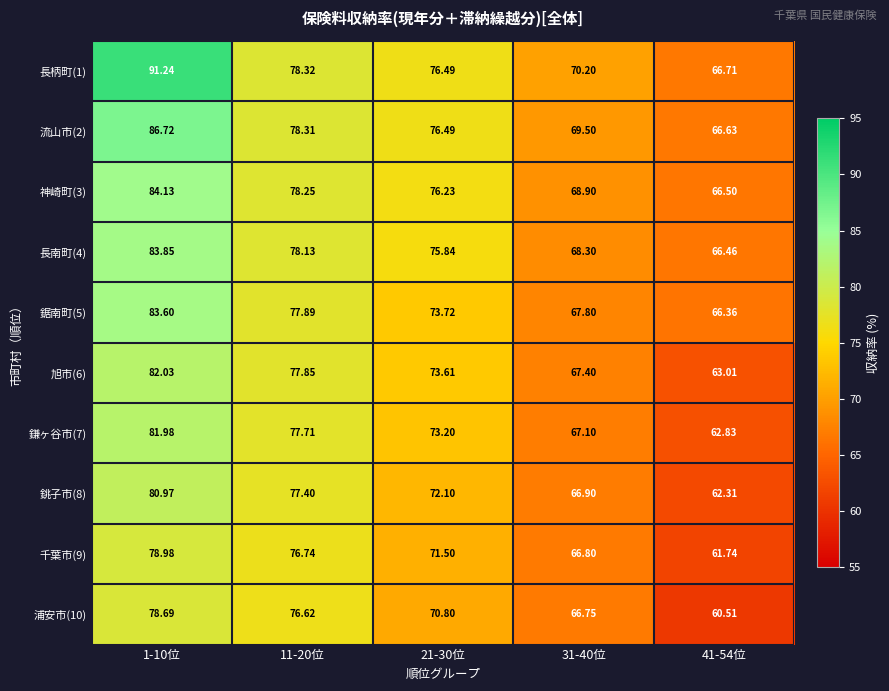

Count the number of data series in this chart.

10